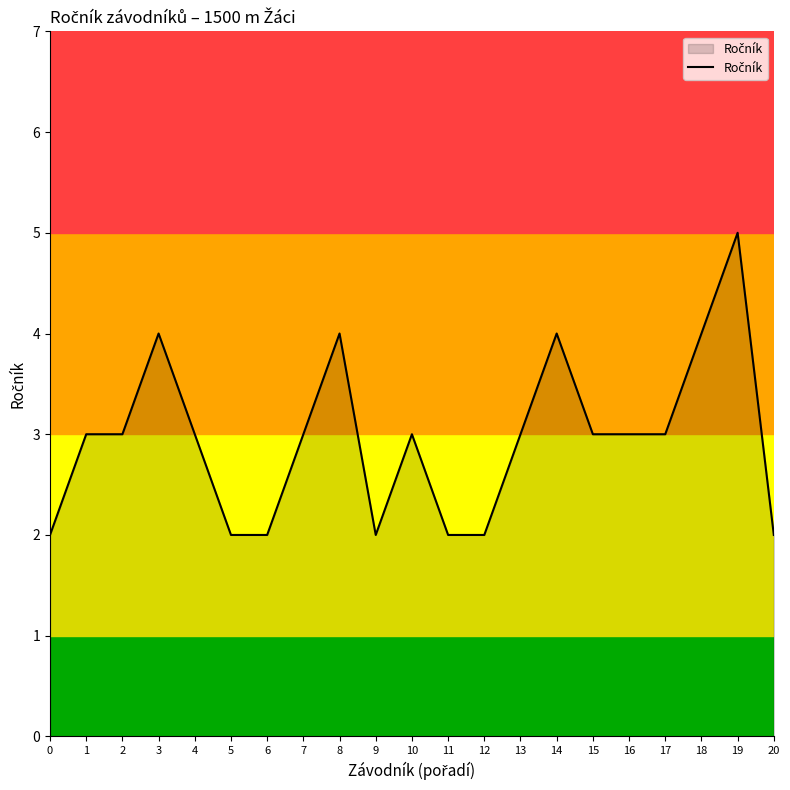

Which category has the highest value across all series?

19